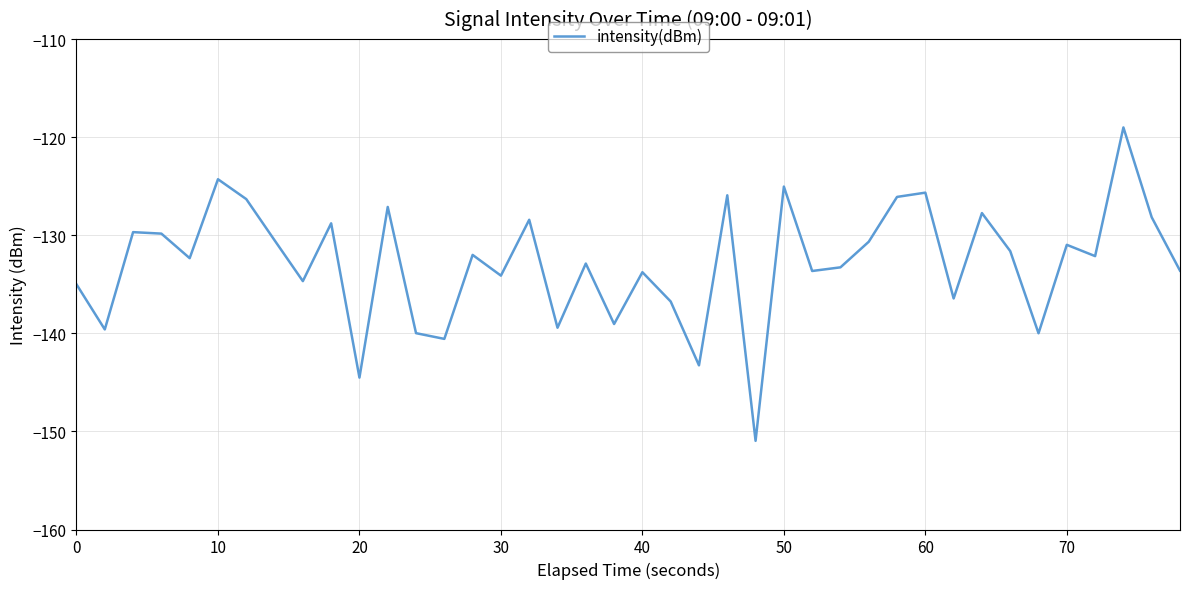

What is the smallest value displayed?

-151.0